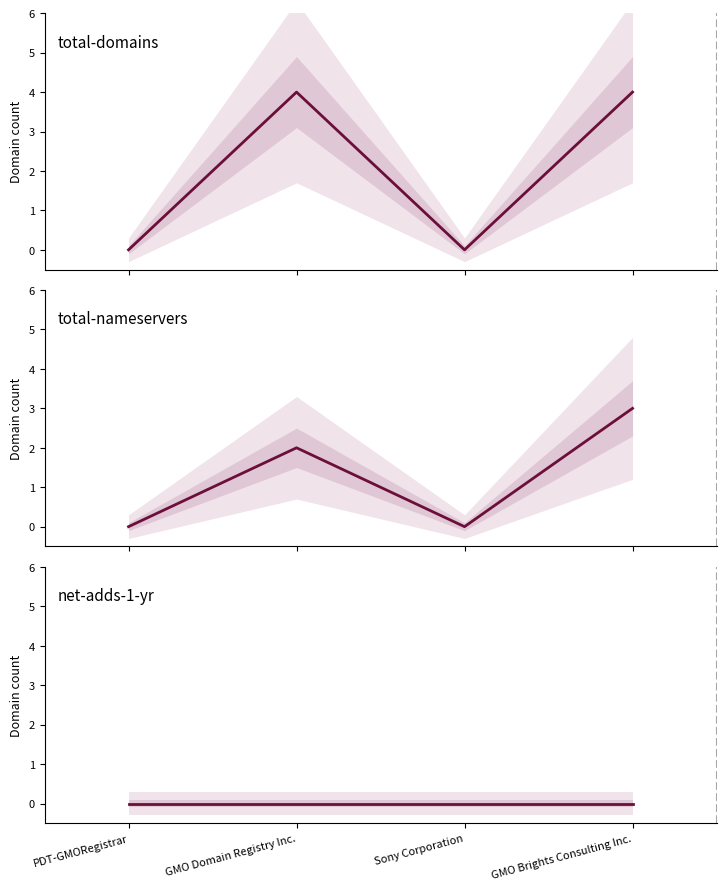

True or false: total-nameservers and net-adds-1-yr intersect in this chart.

False